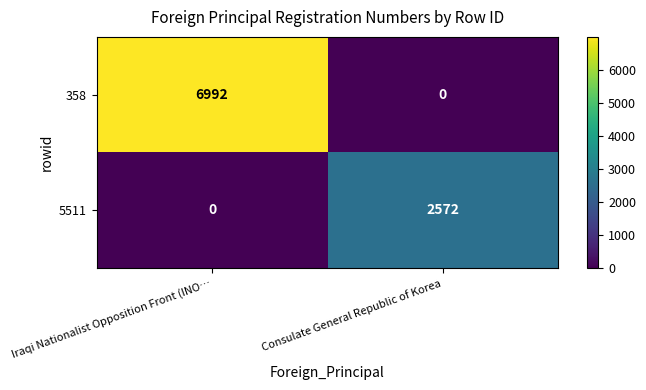

What value does the 358 series have at Iraqi Nationalist Opposition Front (INO…, to the nearest 100?

7000